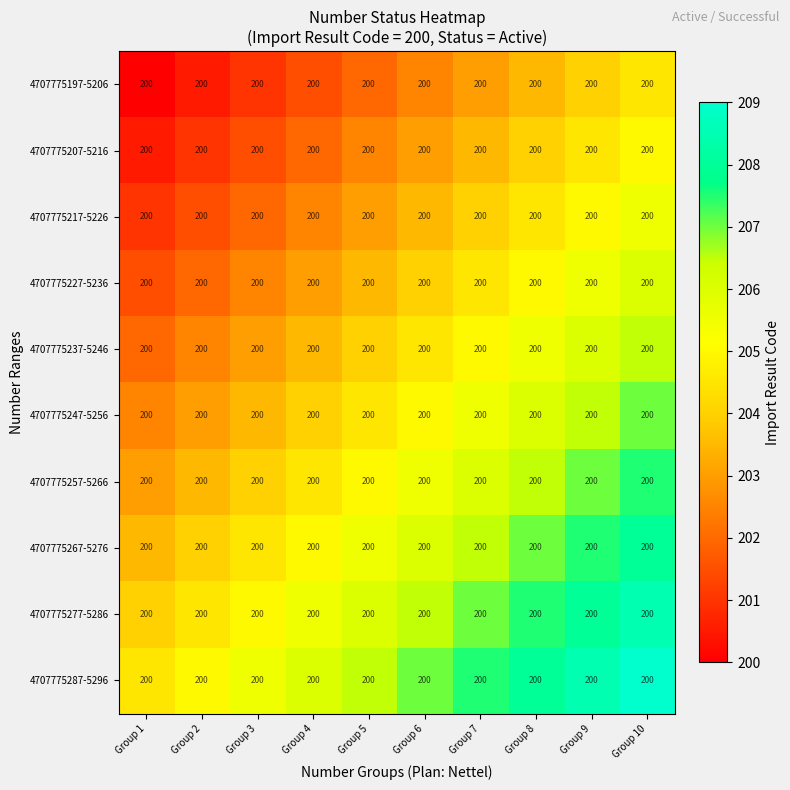

List the series in order of their peak value, lowest first.

4707775197-5206, 4707775207-5216, 4707775217-5226, 4707775227-5236, 4707775237-5246, 4707775247-5256, 4707775257-5266, 4707775267-5276, 4707775277-5286, 4707775287-5296